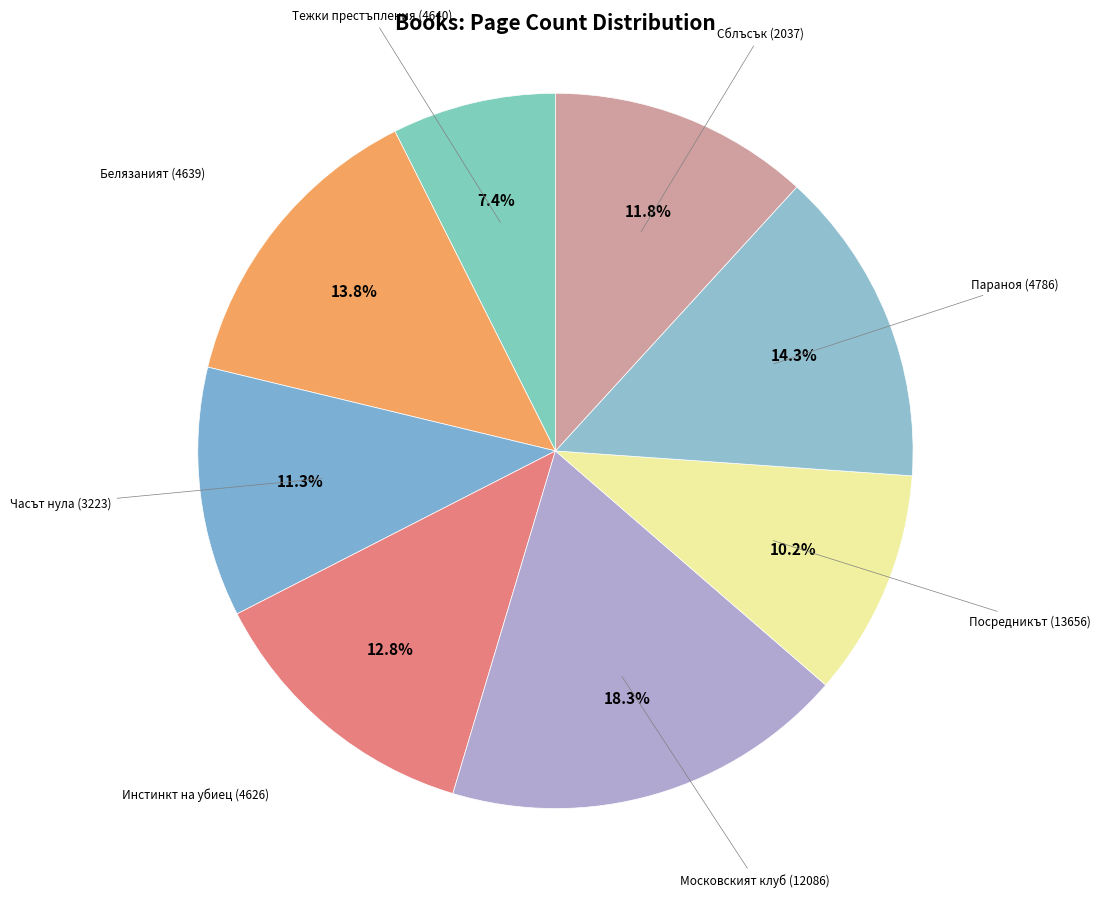

What is the total percentage of Параноя (4786) and Тежки престъпления (4640)?

21.7%